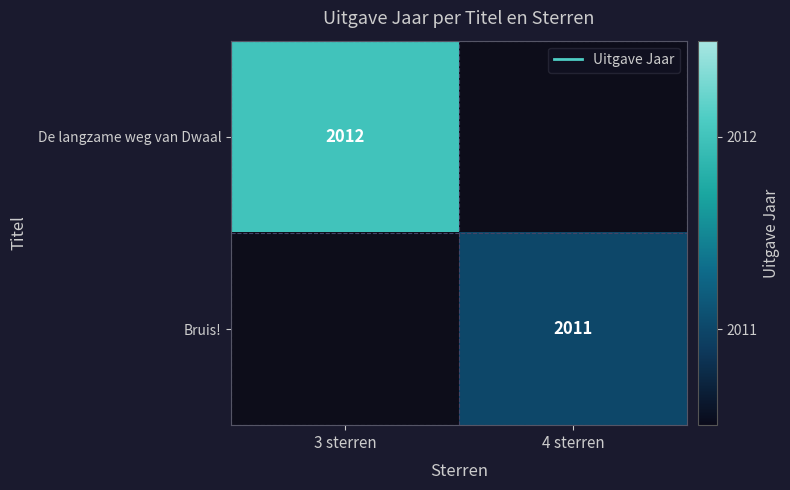

Which category has the lowest value in the Bruis! series?

3 sterren